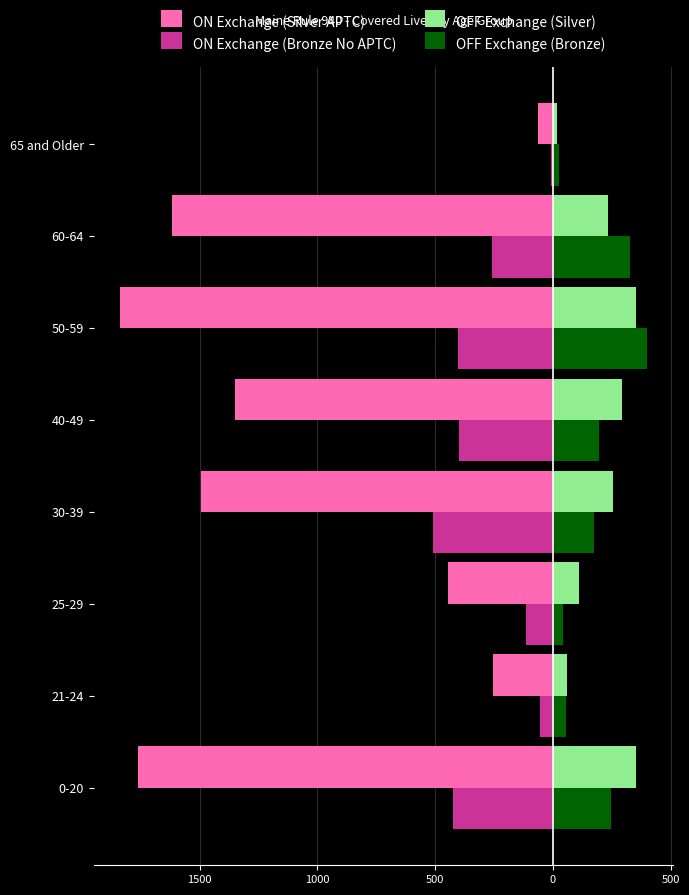

What are all the series names shown in the legend?

ON Exchange (Silver APTC), ON Exchange (Bronze No APTC), OFF Exchange (Silver), OFF Exchange (Bronze)